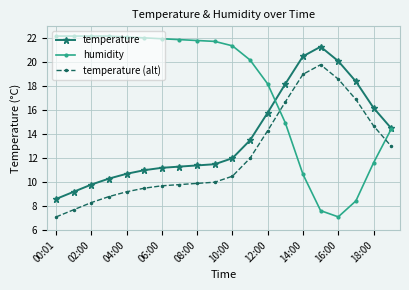

Which series has the largest range (max minus min)?

humidity